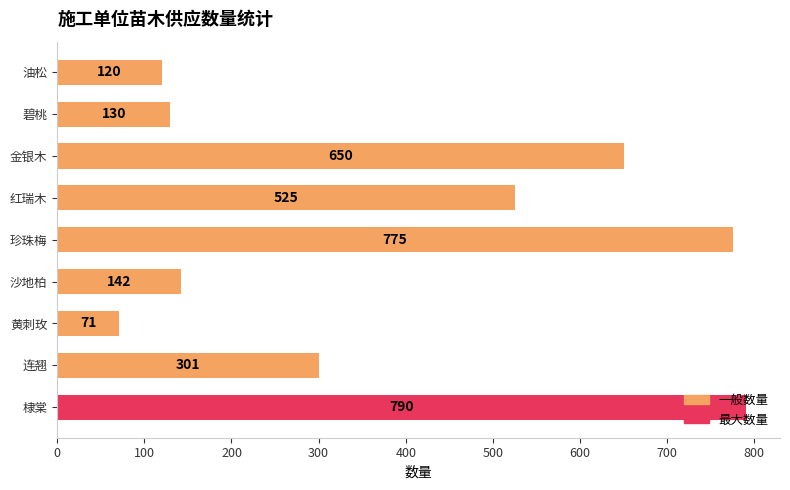

Where is the data nearest to the value 430?

红瑞木